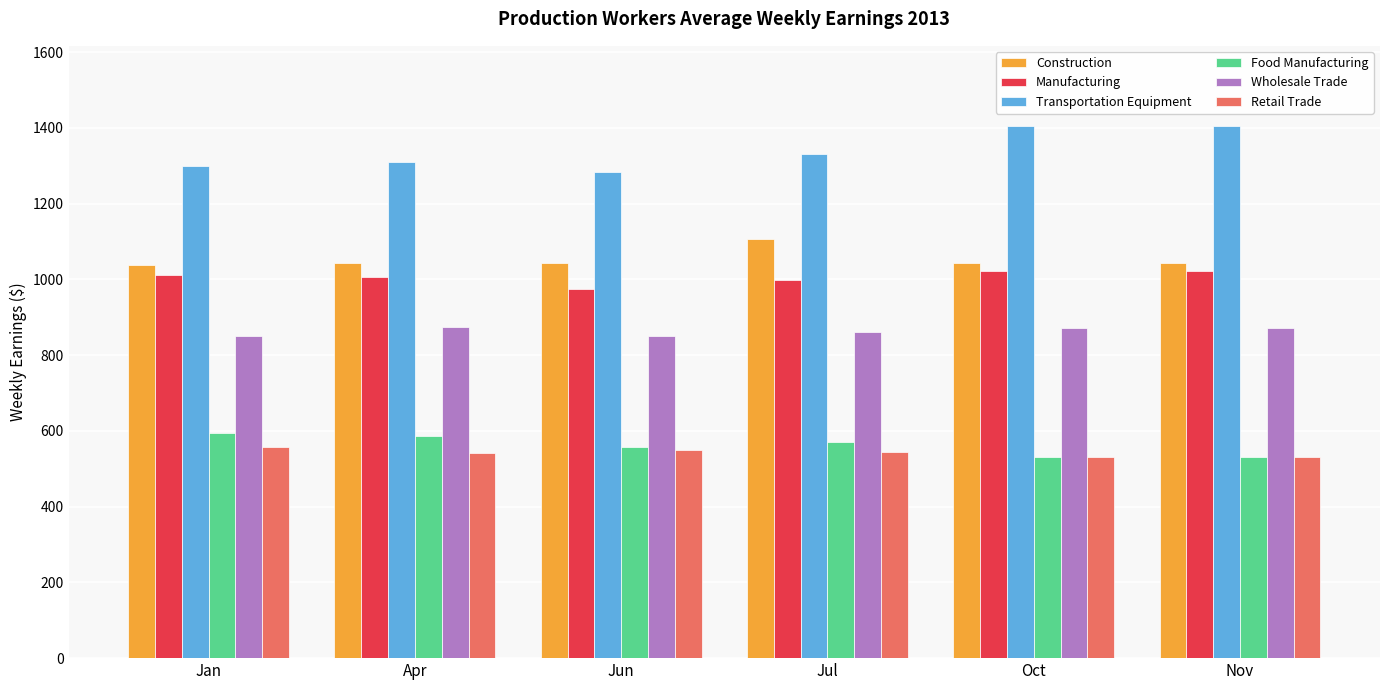

True or false: Retail Trade has a value of 542.9 at Apr.

True